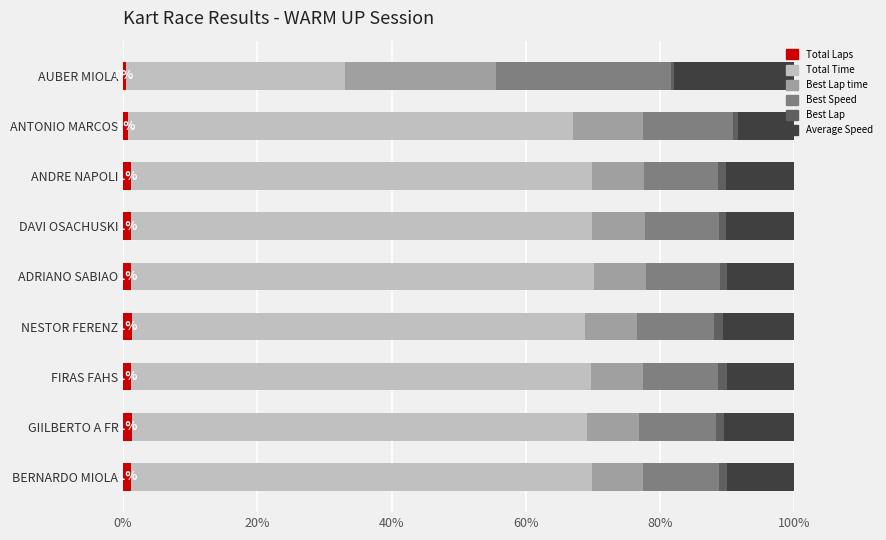

What are all the series names shown in the legend?

Total Laps, Total Time, Best Lap time, Best Speed, Best Lap, Average Speed